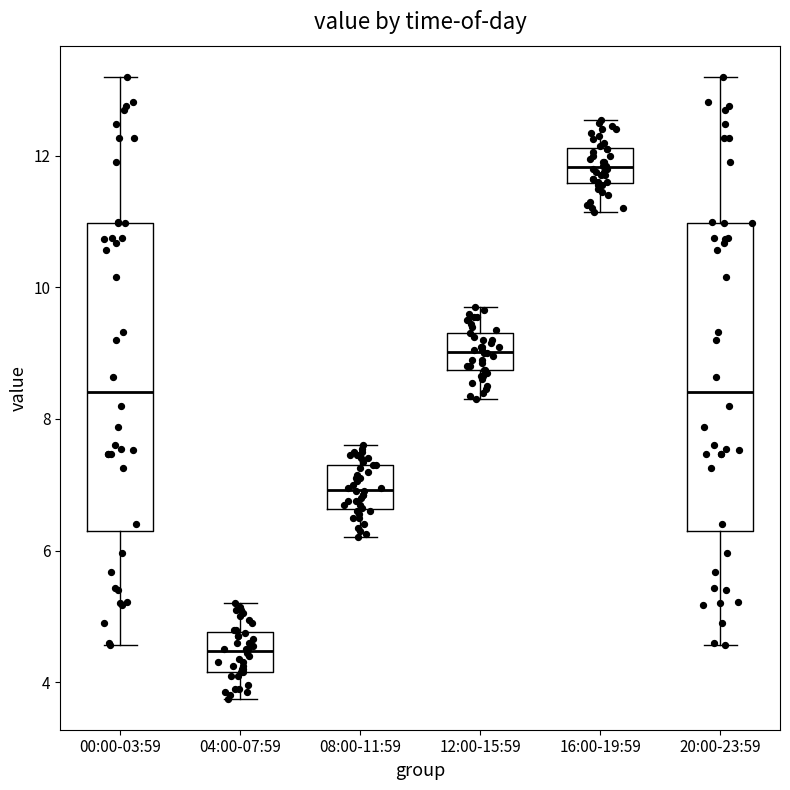

Where is the lower edge of the box for 00:00-03:59 on the y-axis? The values are not printed on the chart, so give them approximately, as read against the axis.

6.2